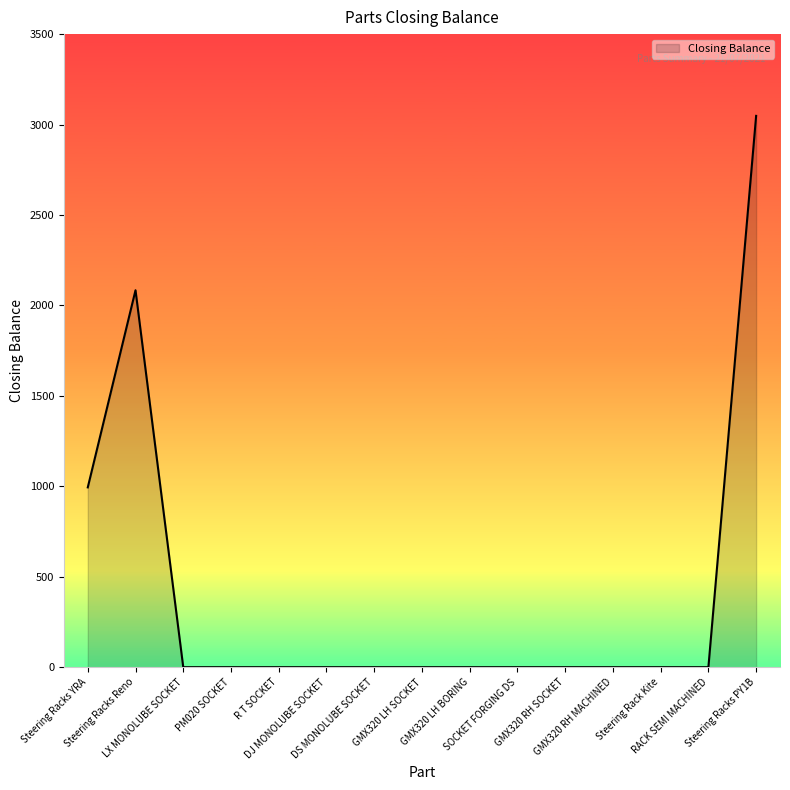

Does the chart have visible grid lines?

No